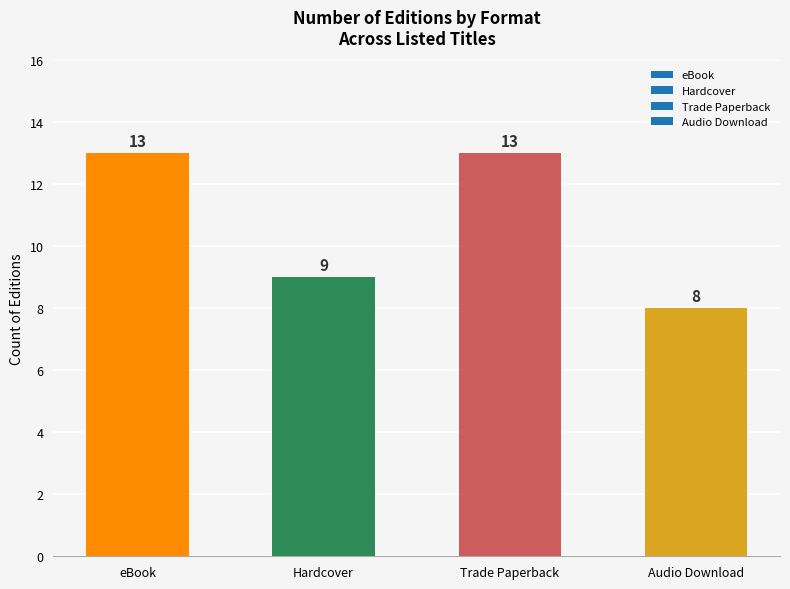

What is the approximate value at Trade Paperback?

13